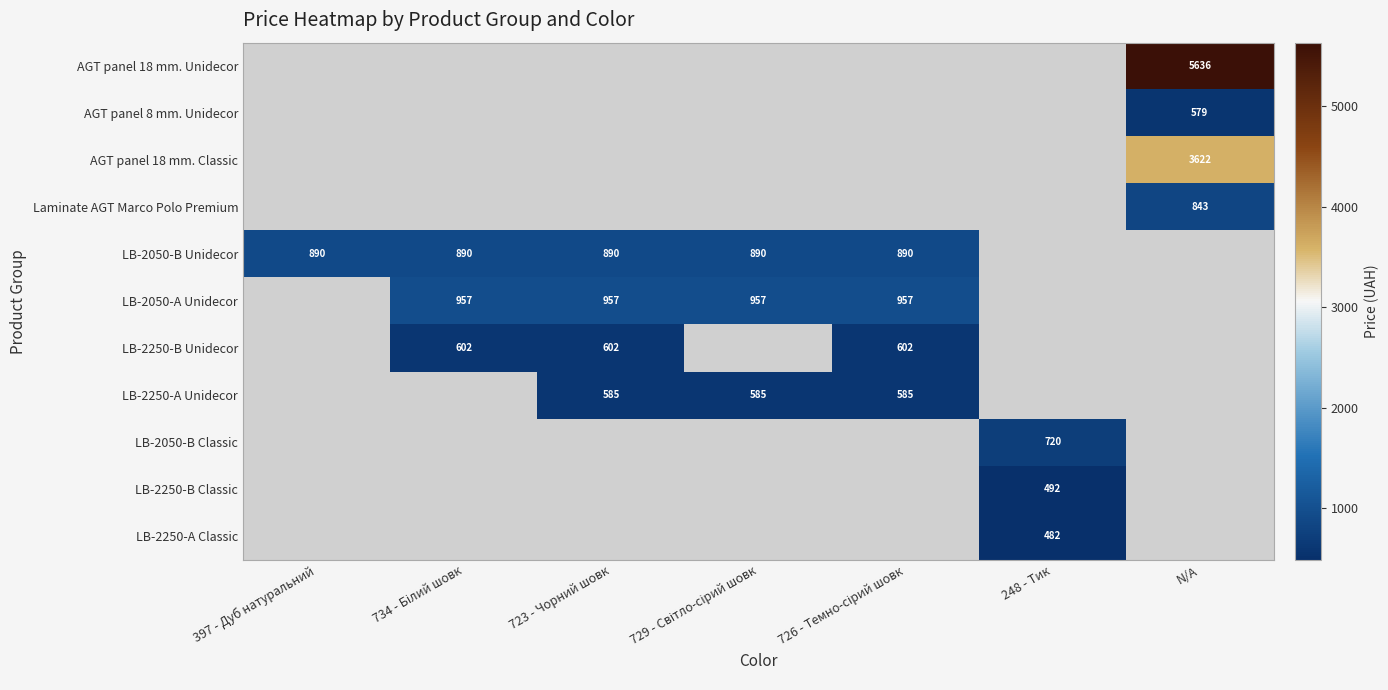

The value of LB-2250-A Classic at 248 - Тик is 482. True or false?

True